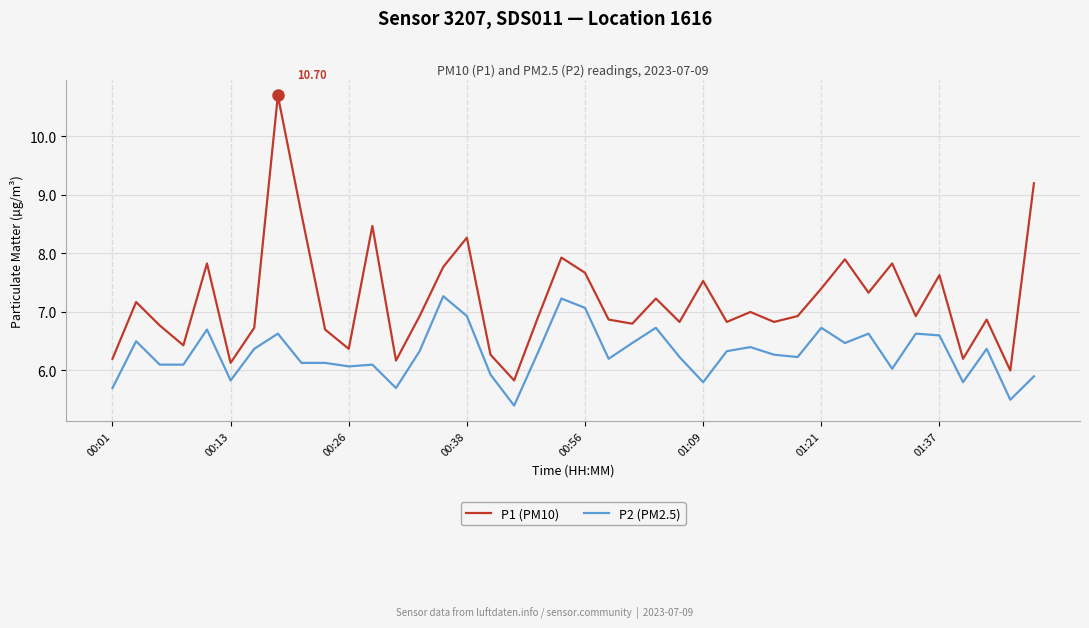

Which series has the largest total across all categories?

P1 (PM10)